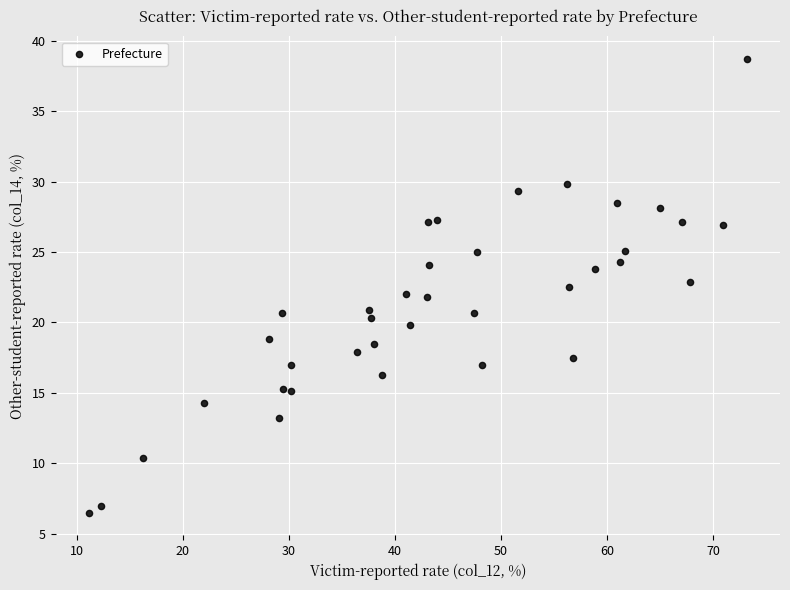

What is the range of Y values (max minus min)?

32.2